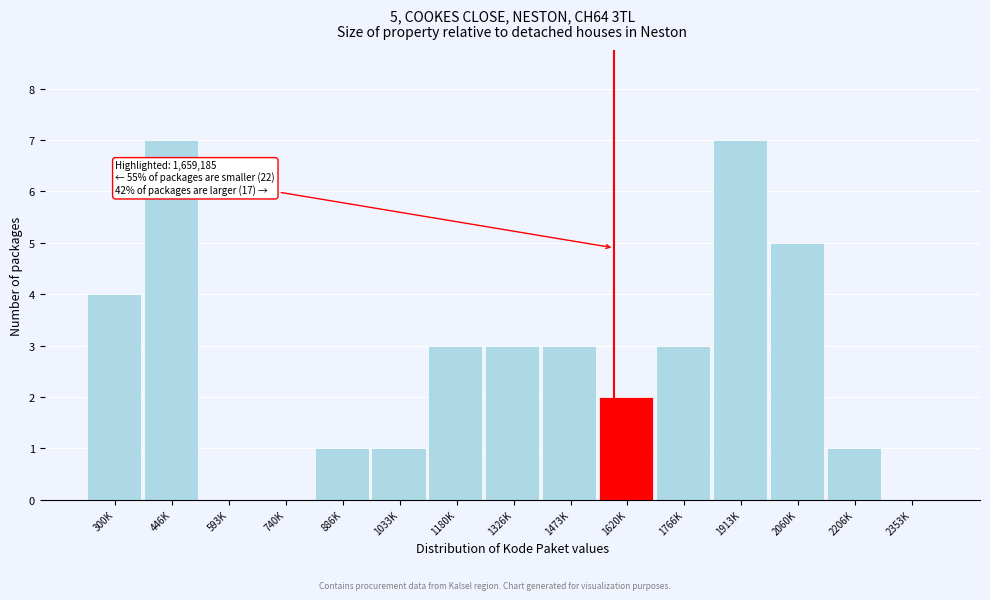

Reading right to left, list all the values displayed in this chart.

2353K=0	2206K=1	2060K=5	1913K=7	1766K=3	1620K=2	1473K=3	1326K=3	1180K=3	1033K=1	886K=1	740K=0	593K=0	446K=7	300K=4